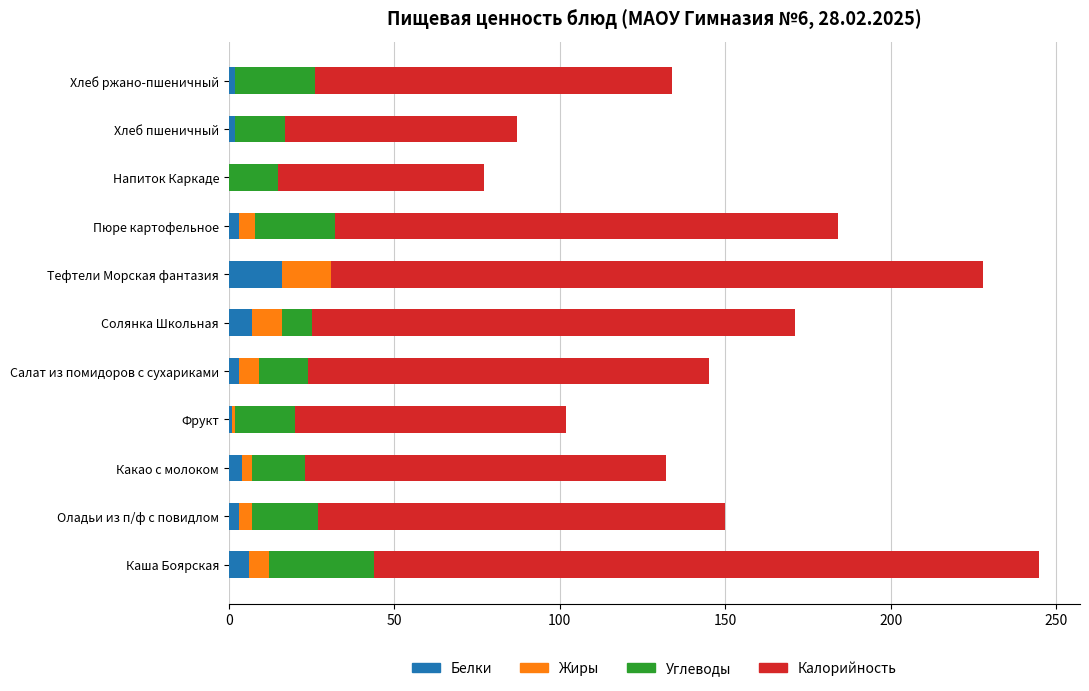

What is the highest value of the Белки series?

16